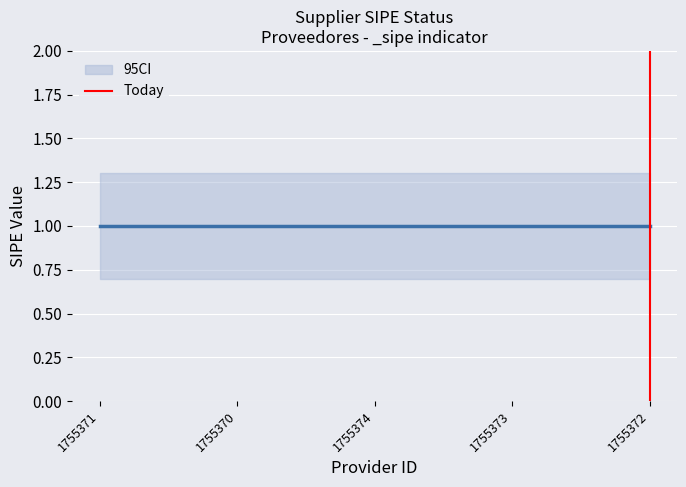

Which has a higher value, 1755372 or 1755372?

1755372